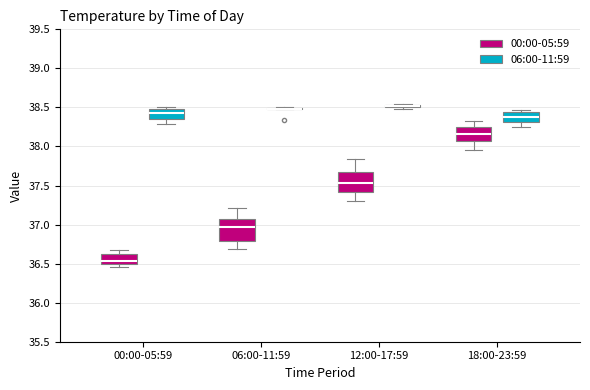

Where does the upper whisker of the box for 06:00-11:59 (00:00-05:59) end on the y-axis? The values are not printed on the chart, so give them approximately, as read against the axis.

37.20